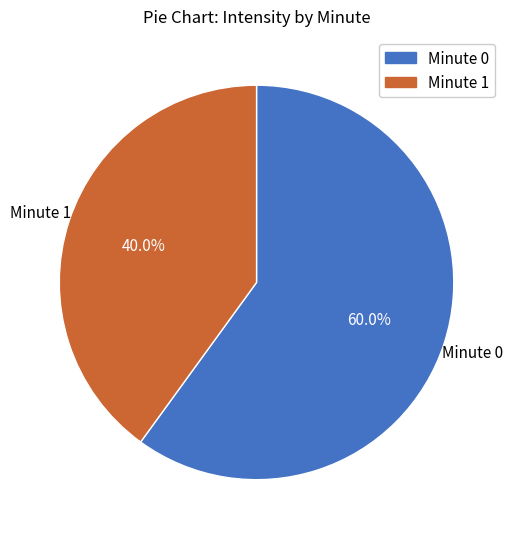

Which has a higher value, Minute 0 or Minute 1?

Minute 0